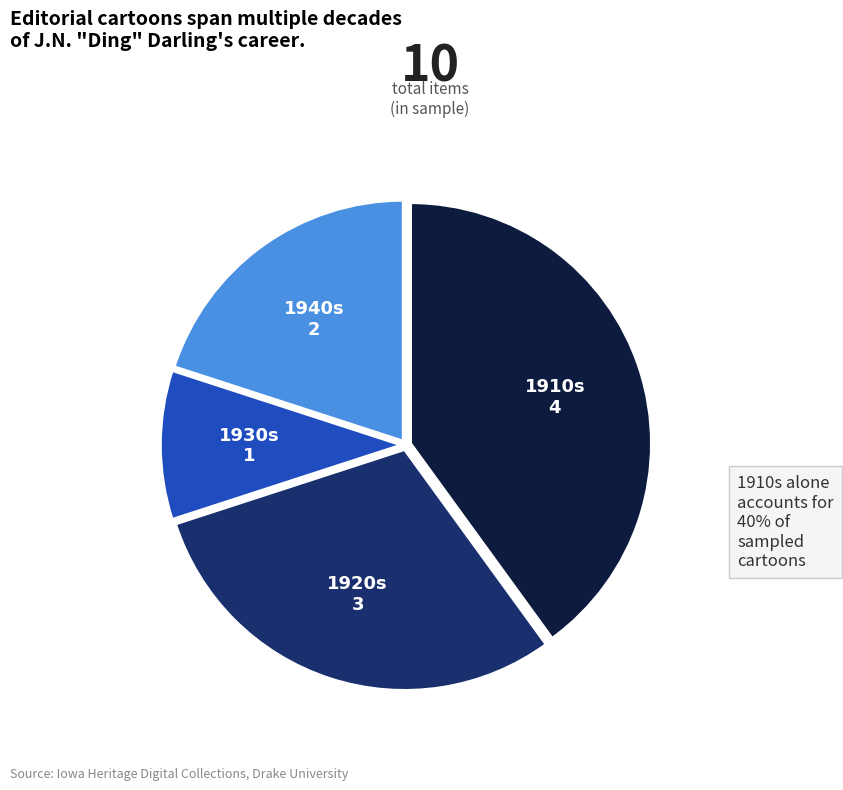

Does any single category account for the majority?

No